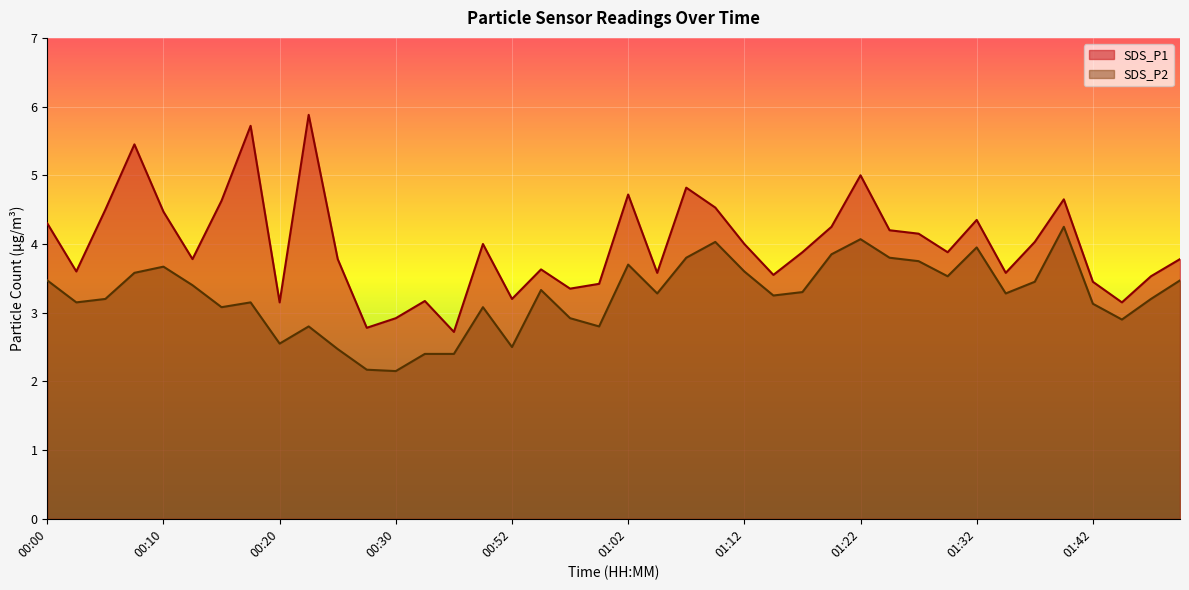

The value of SDS_P2 at 01:10 is 4.0. True or false?

True